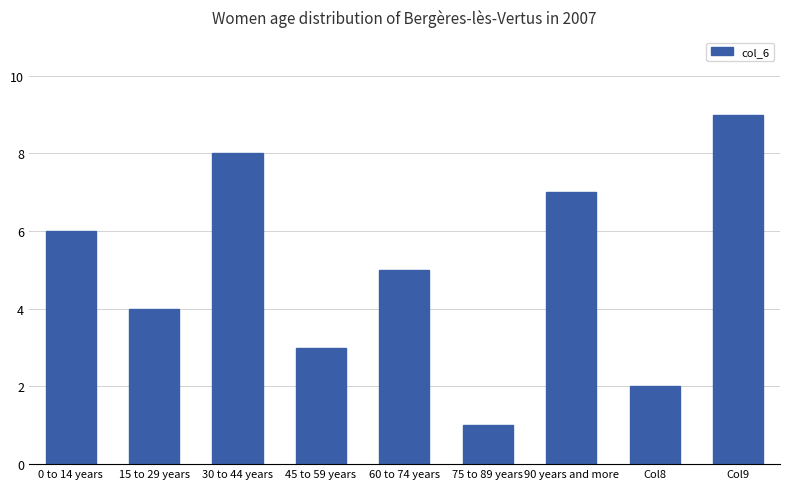

Rank the categories by value from highest to lowest.

Col9, 30 to 44 years, 90 years and more, 0 to 14 years, 60 to 74 years, 15 to 29 years, 45 to 59 years, Col8, 75 to 89 years